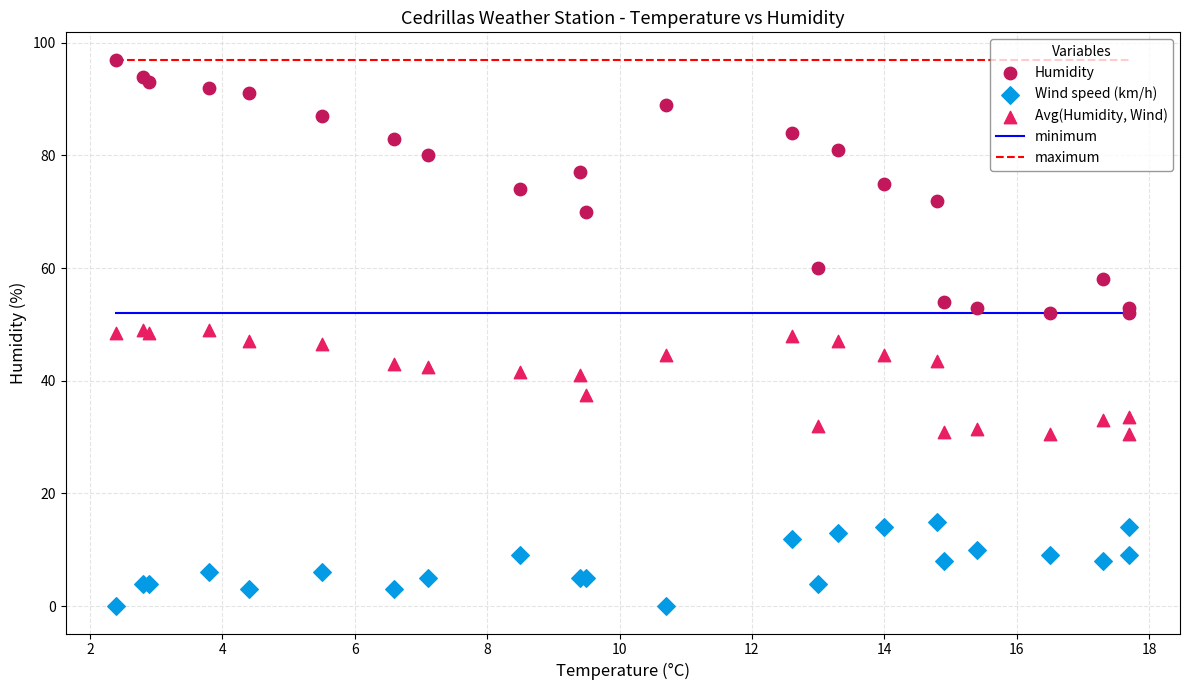

What is the X range (max minus min) for the scatter plot?

15.3